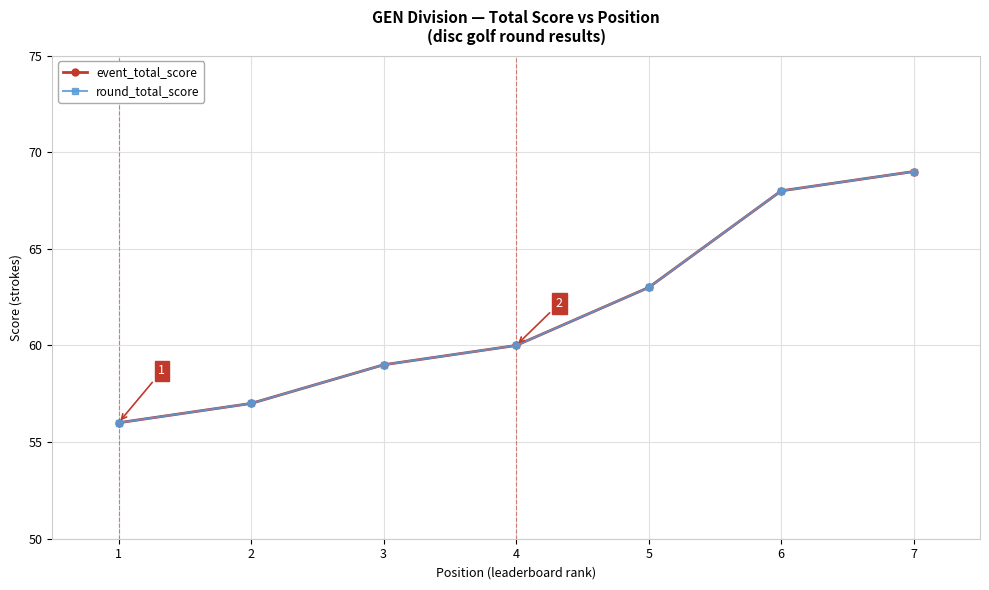

What is the smallest value displayed?

56